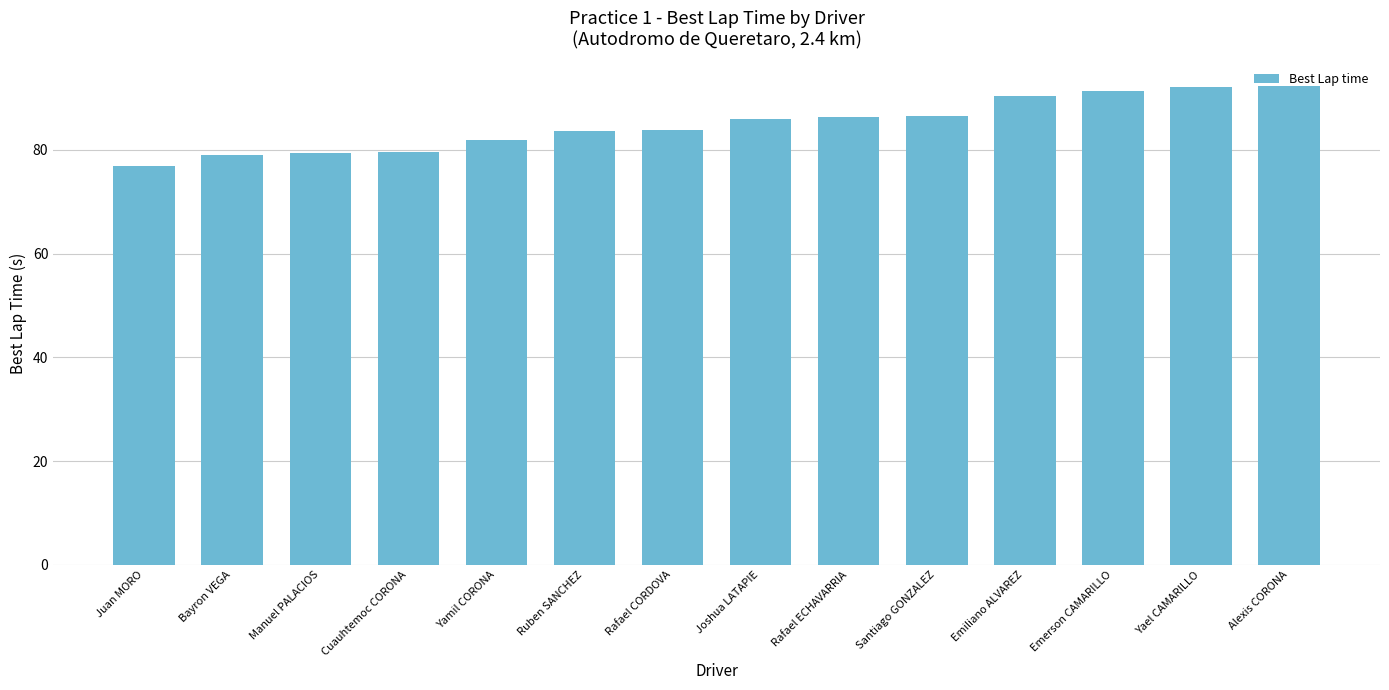

What is the sum of all values?

1189.1